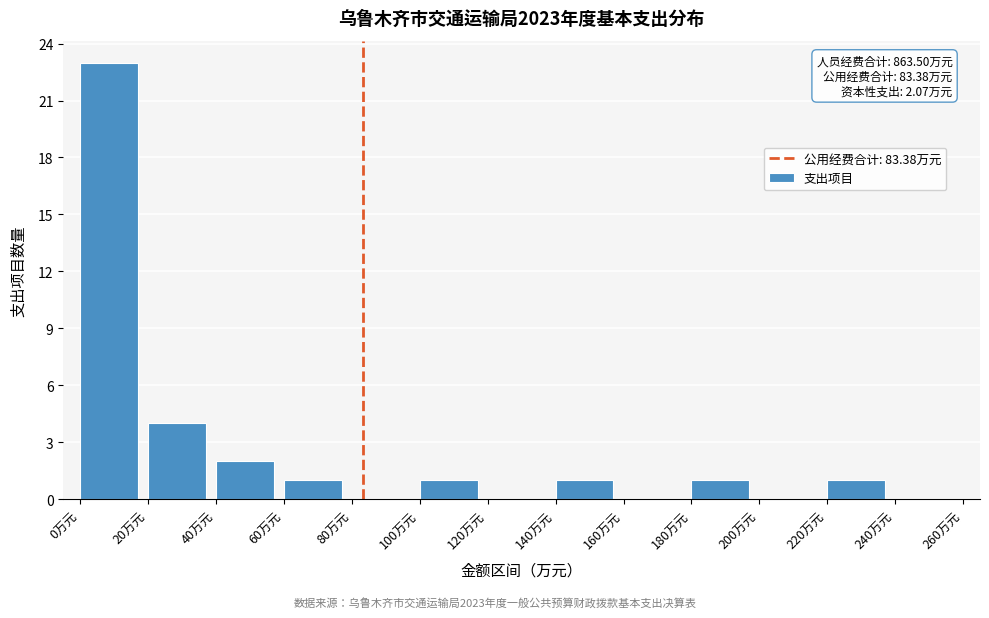

Which range on the x-axis has the tallest bar?

0 to 20